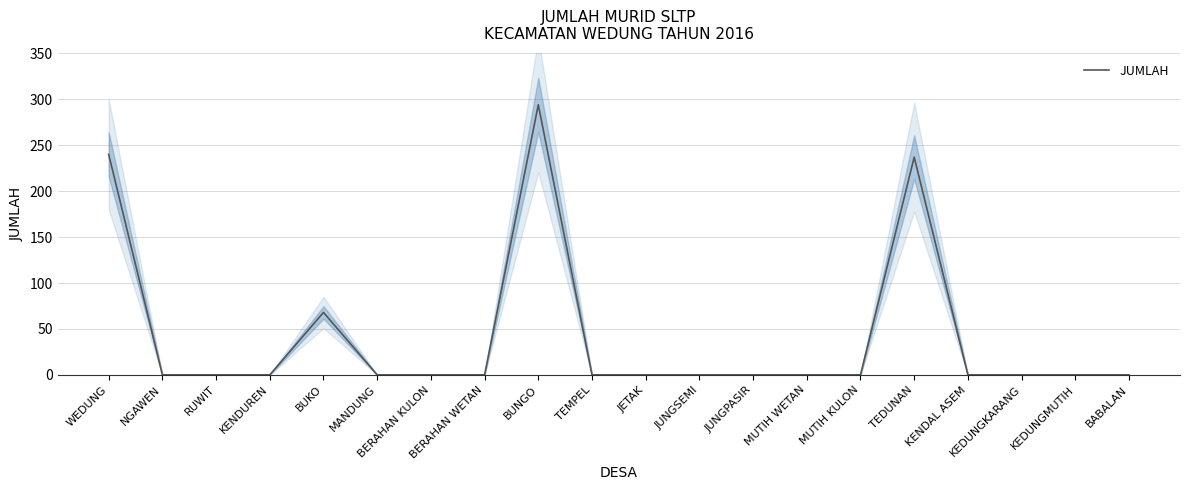

Is this an area chart (filled region under the line)?

No